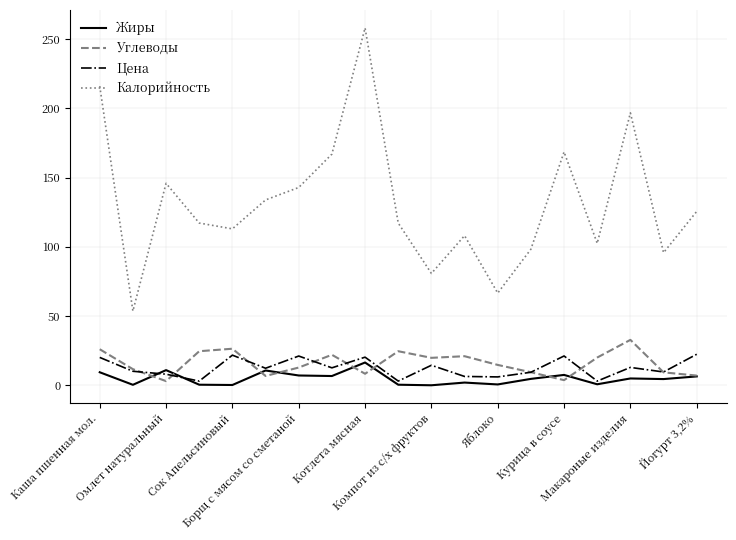

True or false: Углеводы and Калорийность cross at least once.

False